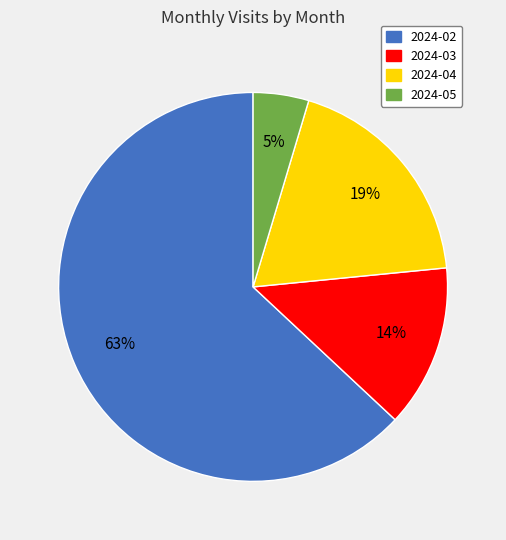

Which has a higher value, 2024-02 or 2024-05?

2024-02